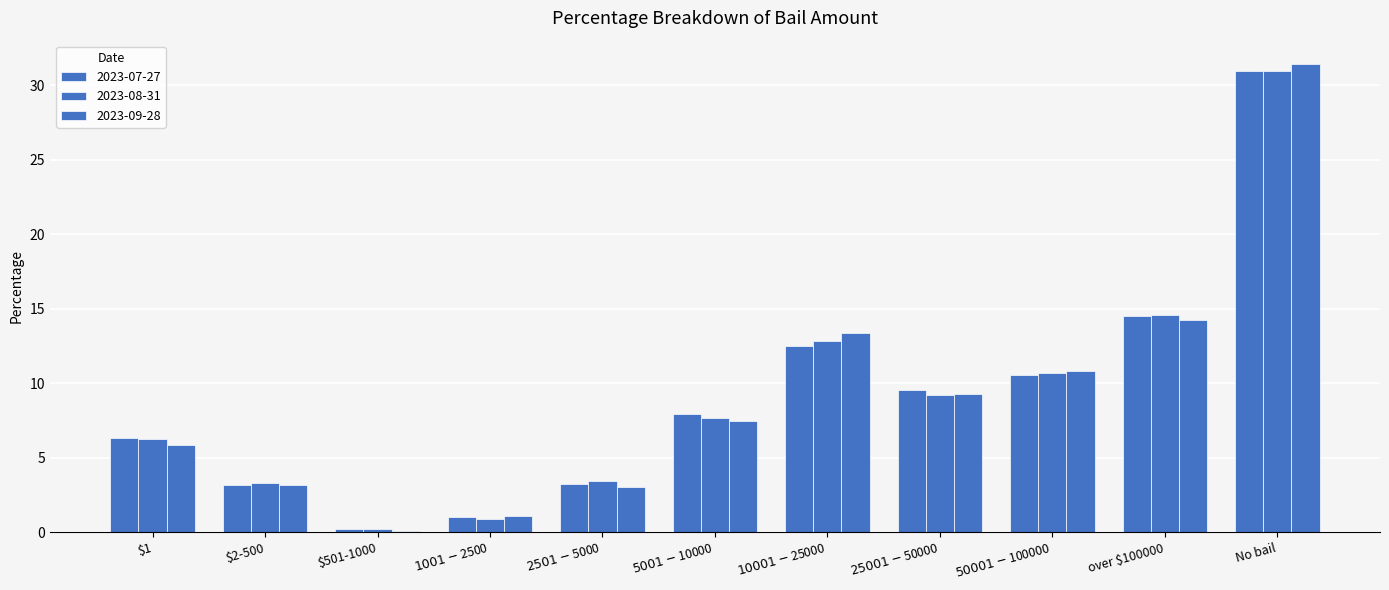

How many bars are there in total?

33